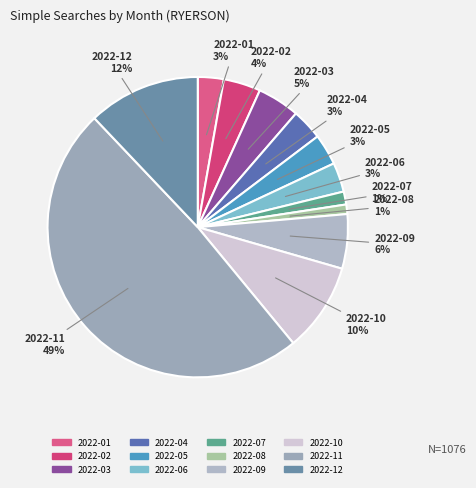

Is it true that 2022-09 is 12% of the pie?

False